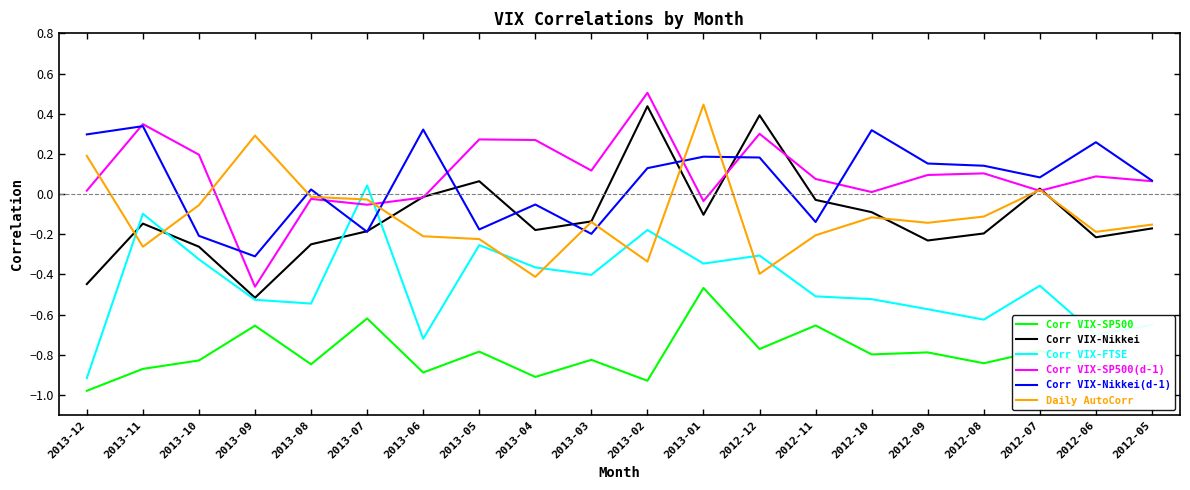

What is the difference between the second highest and minimum values in the Corr VIX-SP500(d-1) series?

0.8